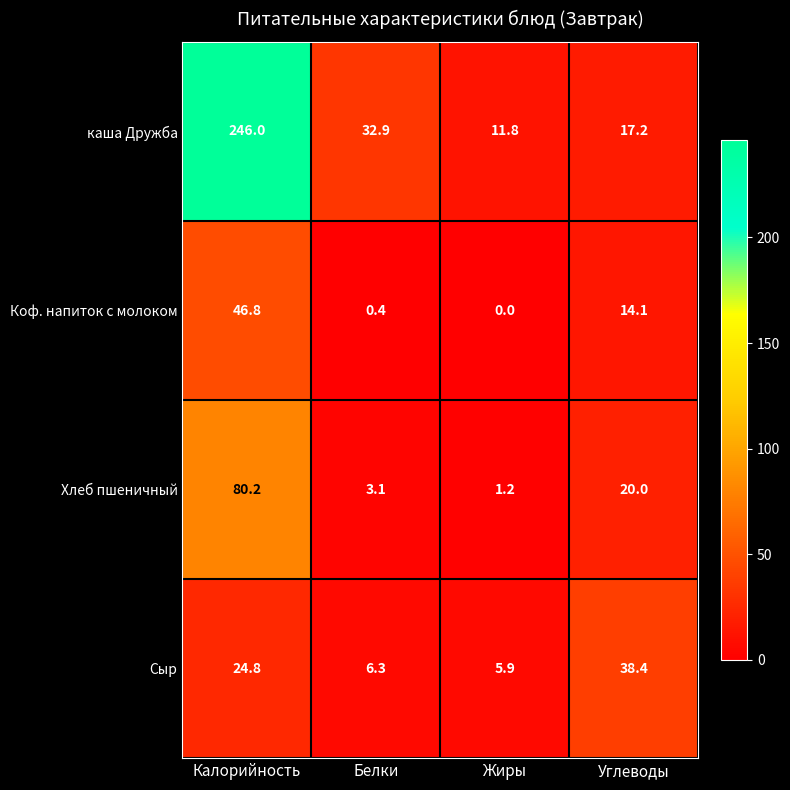

Reading left to right, transcribe all the data shown in this chart.

каша Дружба: 246.0	32.9	11.8	17.2
Коф. напиток с молоком: 46.8	0.4	0.0	14.1
Хлеб пшеничный: 80.2	3.1	1.2	20.0
Сыр: 24.8	6.3	5.9	38.4